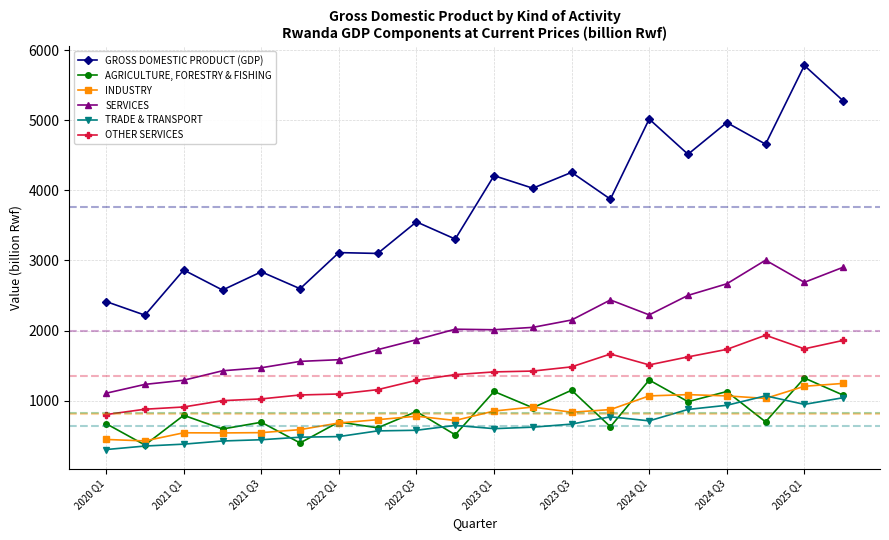

What is the minimum value for SERVICES?

1107